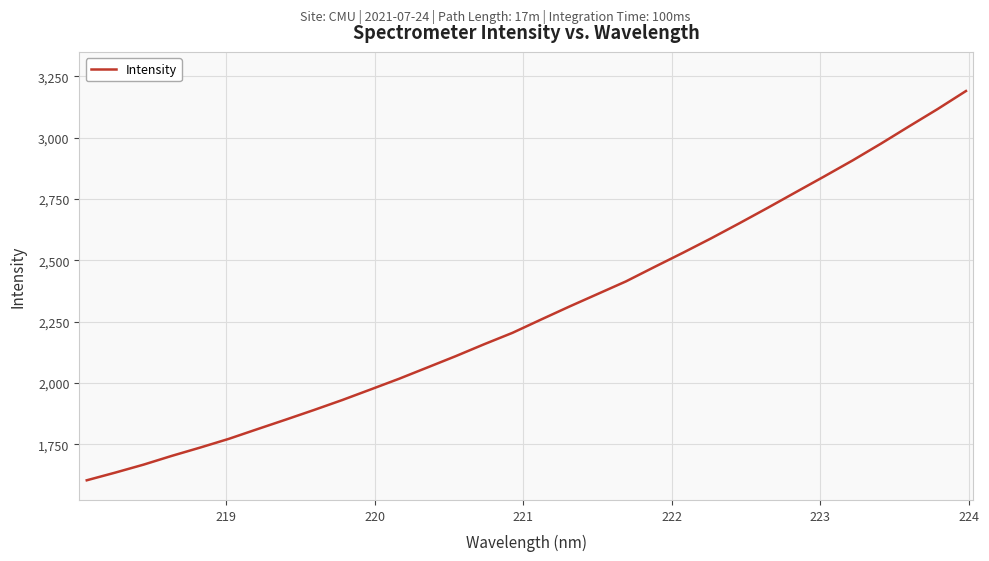

What is the maximum value shown in the chart?

3189.9